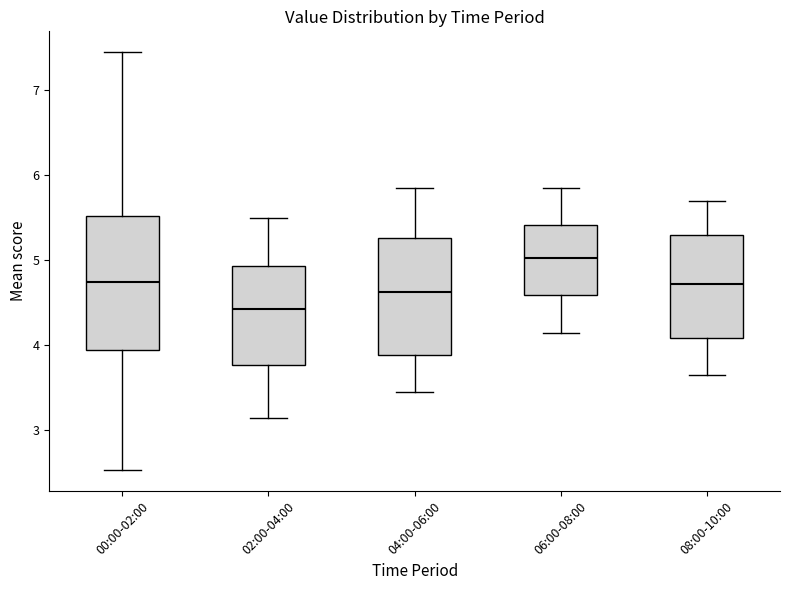

Reading left to right, read every box against the y-axis: the position of its median line, the range the box covers, and the ends of its whiskers. The values are not printed on the chart, so give them approximately, as read against the axis.

00:00-02:00: median 4.8, box 3.9 to 5.5, whiskers 2.5 to 7.5
02:00-04:00: median 4.4, box 3.8 to 4.9, whiskers 3.2 to 5.5
04:00-06:00: median 4.6, box 3.9 to 5.3, whiskers 3.5 to 5.9
06:00-08:00: median 5.0, box 4.6 to 5.4, whiskers 4.2 to 5.9
08:00-10:00: median 4.7, box 4.1 to 5.3, whiskers 3.7 to 5.7